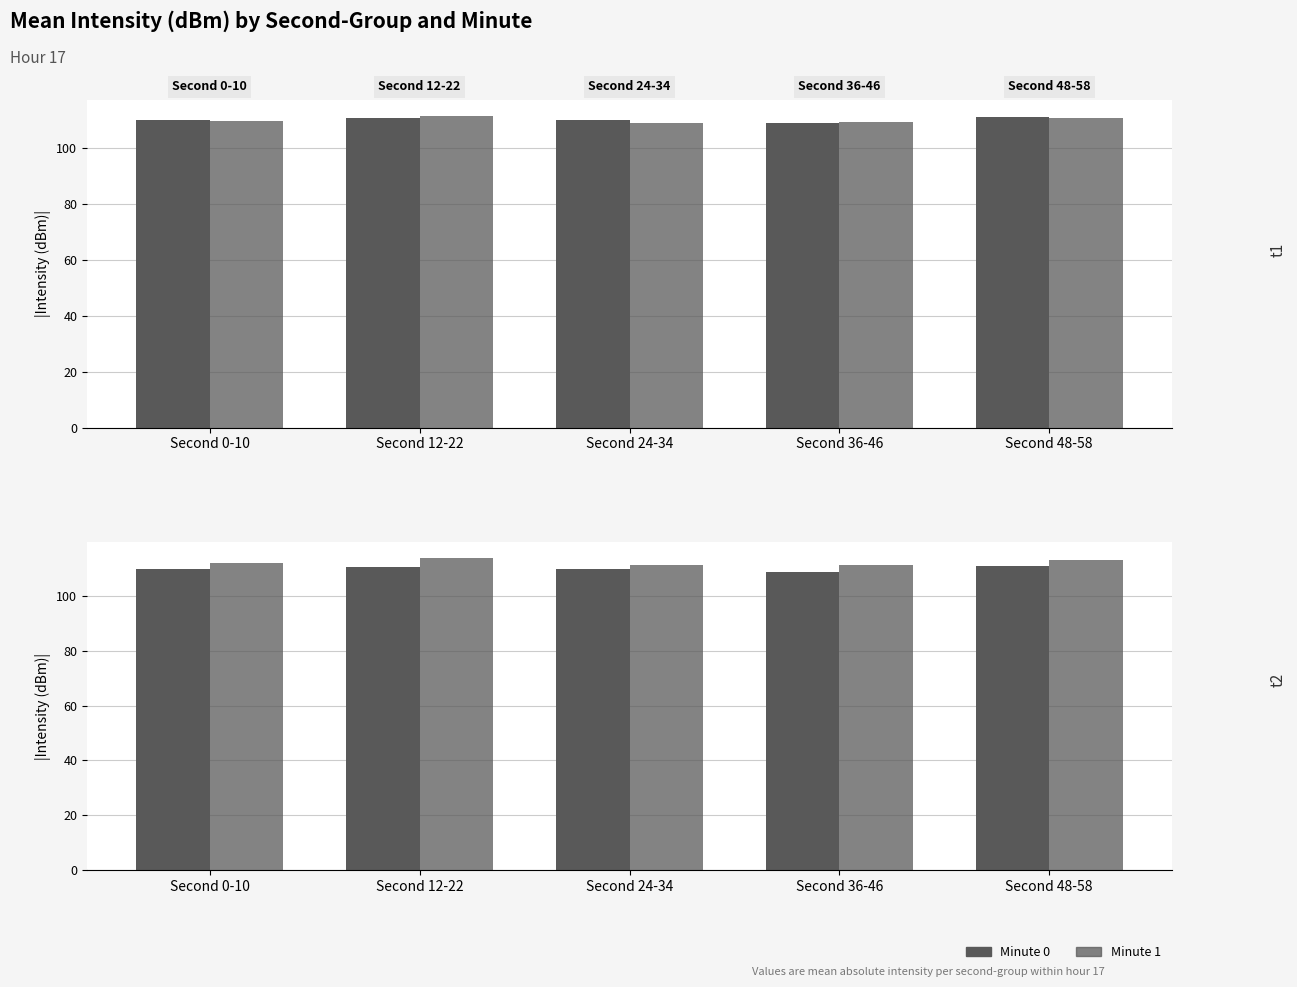

Which has a higher value, Second 0-10 or Second 24-34?

Second 24-34